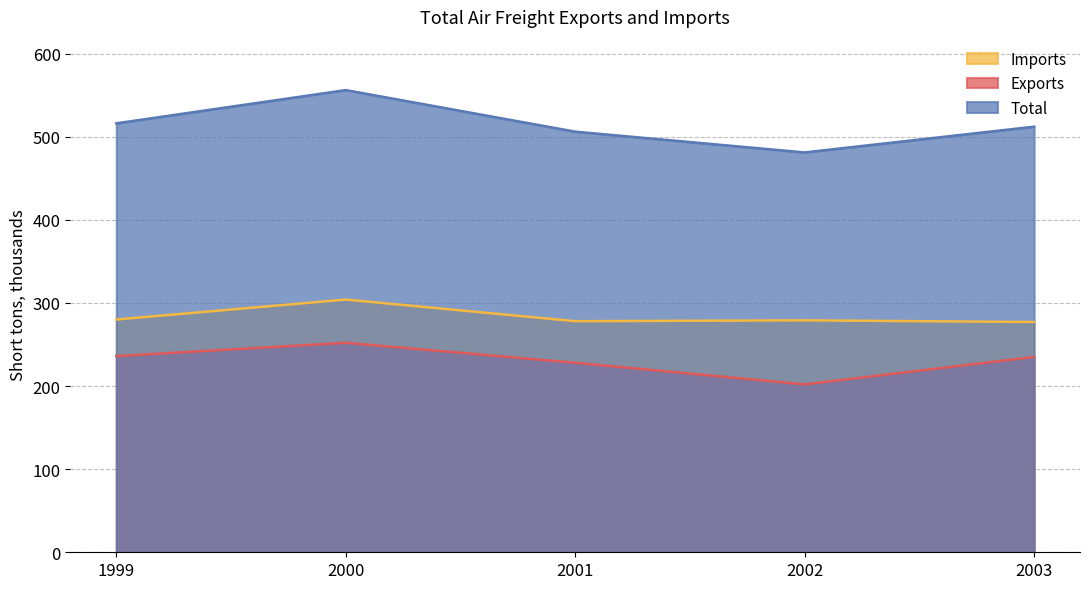

What is the value of the Imports point at the 4th from the left?

279